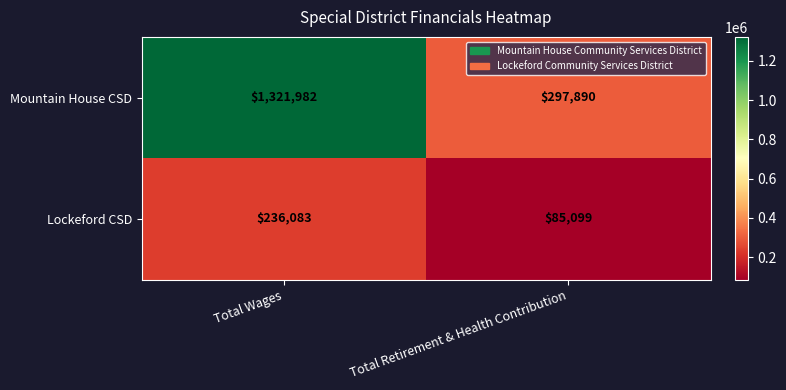

List the series in order of their peak value, highest first.

Mountain House CSD, Lockeford CSD